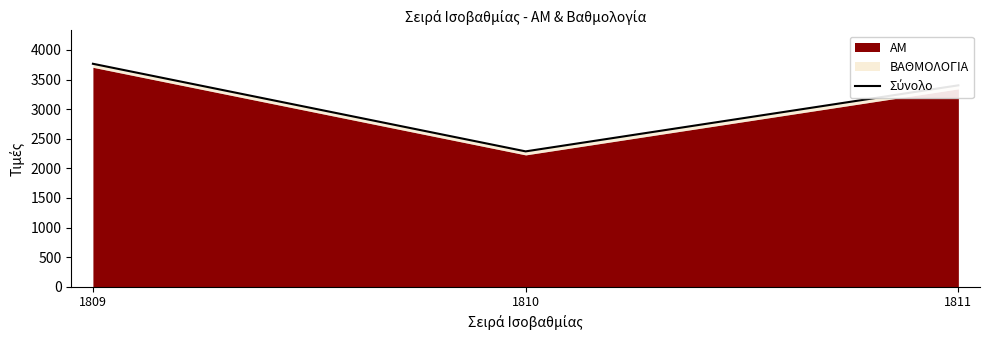

True or false: the data shows 5412.4 at 1811.

False